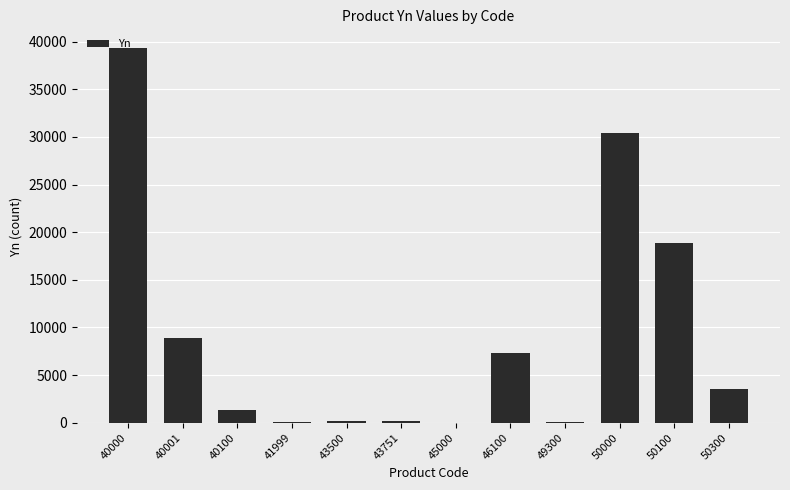

What is the greatest value displayed?

39329